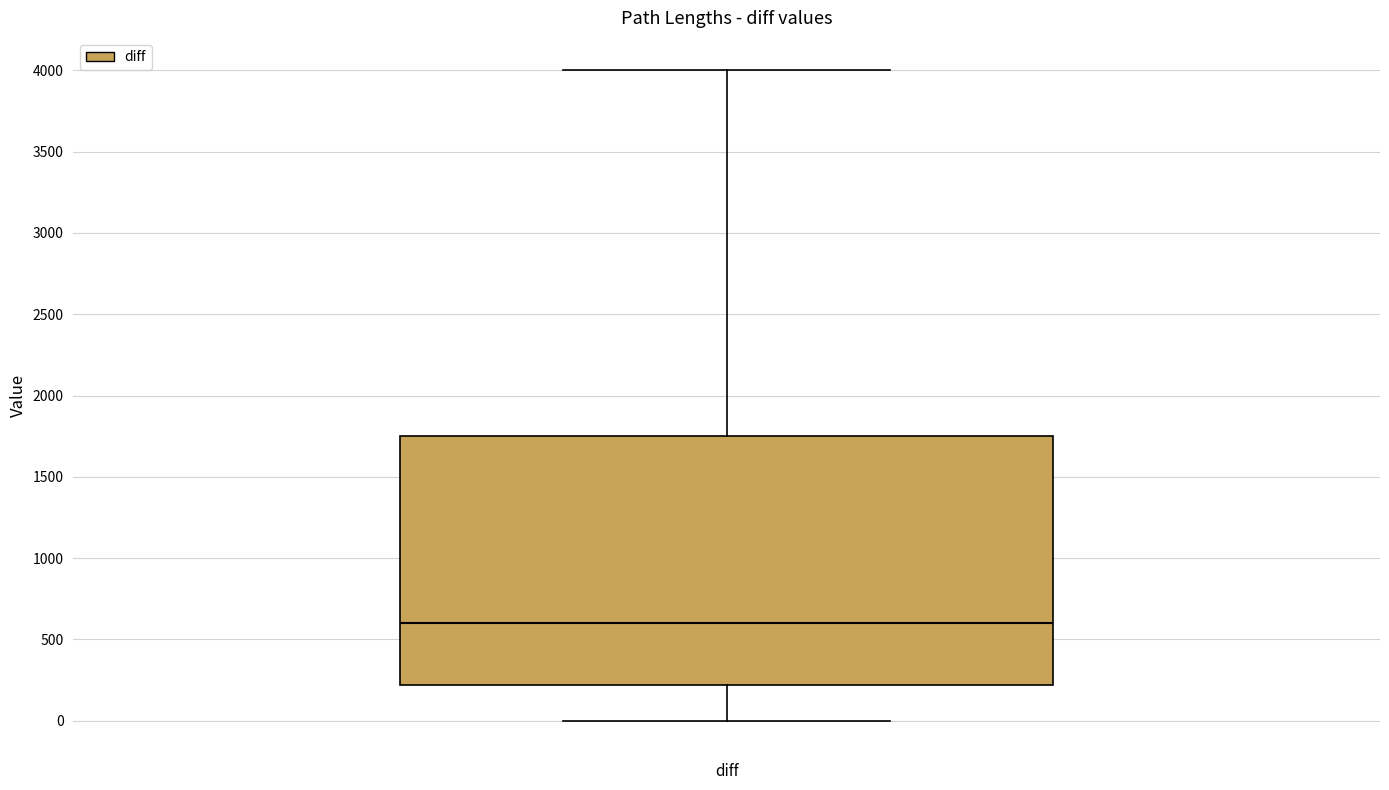

Where does the median line of the box for diff sit on the y-axis? The values are not printed on the chart, so give them approximately, as read against the axis.

600